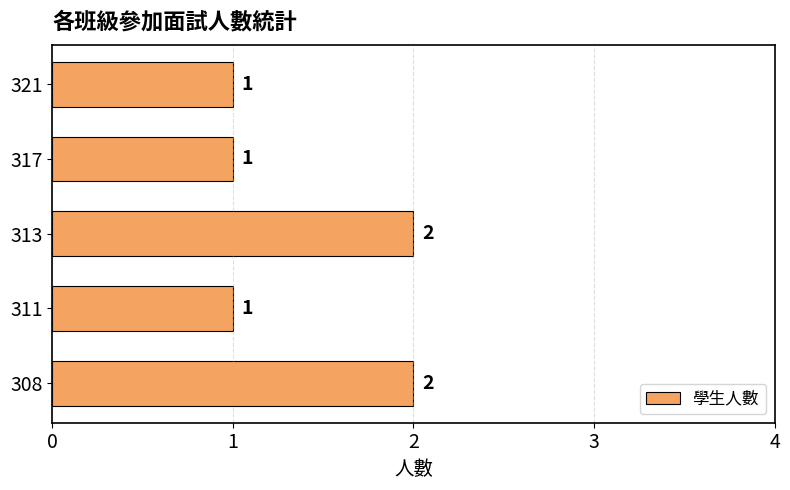

What is the difference between the maximum and second lowest values?

1